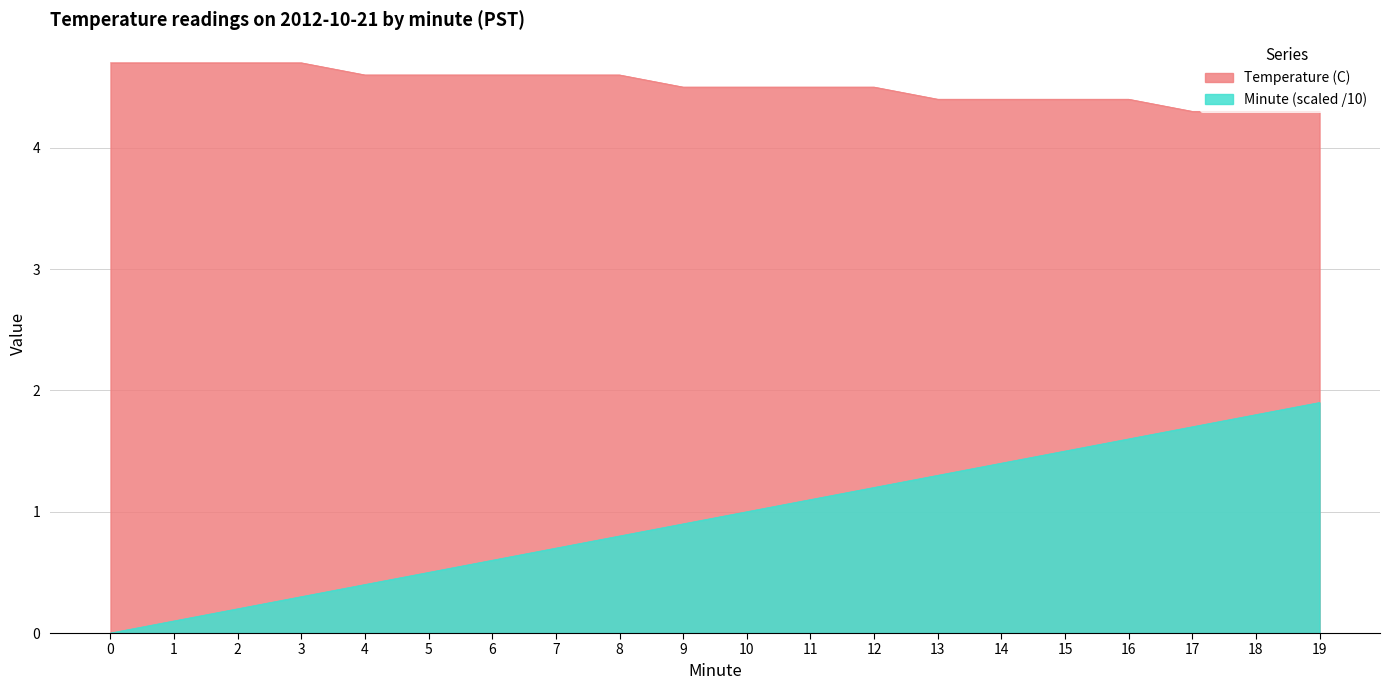

How many Temperature (C) values are between 4 and 5?

20